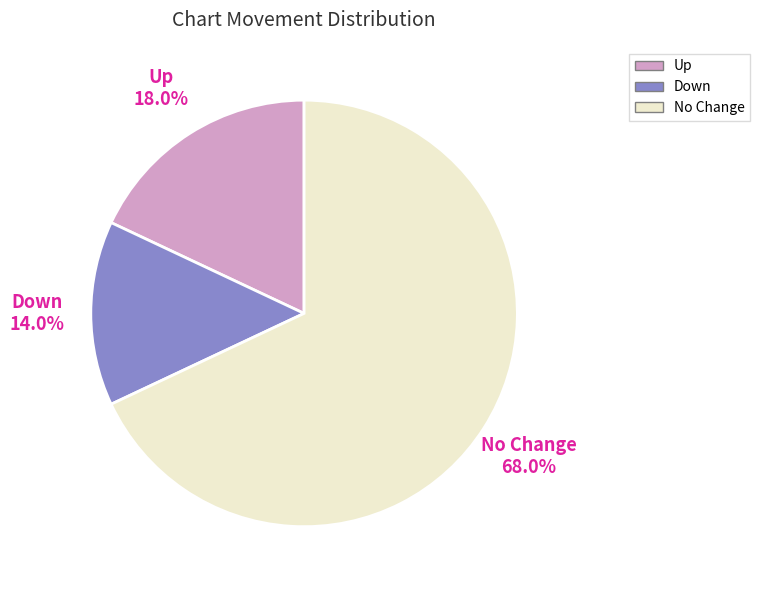

Does any single category account for the majority?

Yes